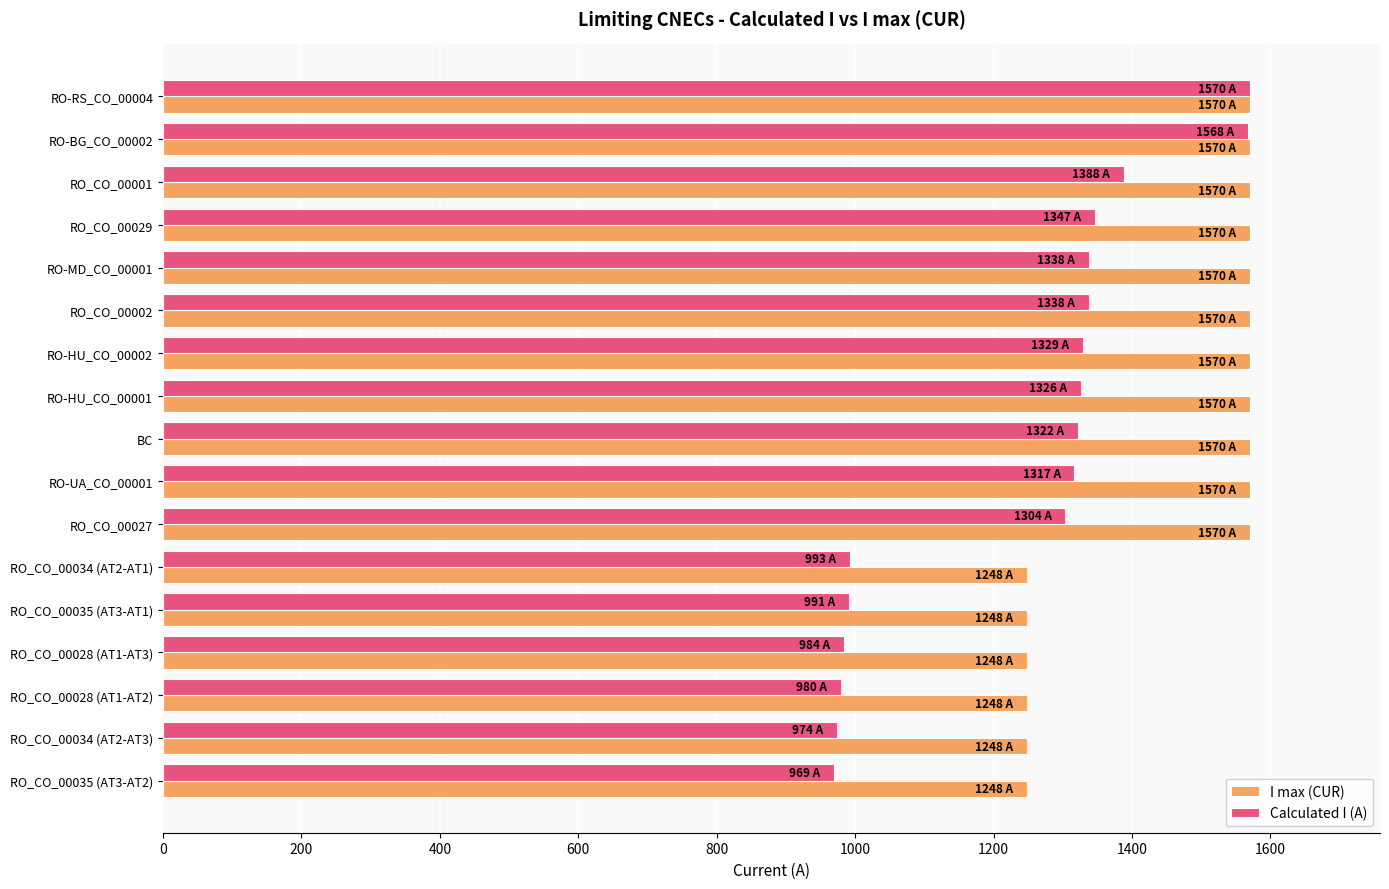

What are all the series names shown in the legend?

I max (CUR), Calculated I (A)